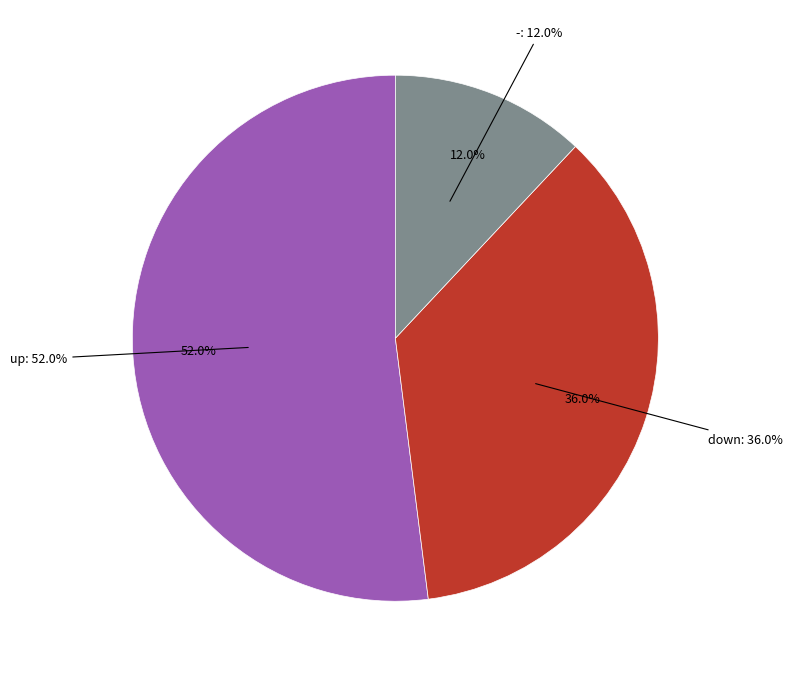

Does any single category account for the majority?

Yes